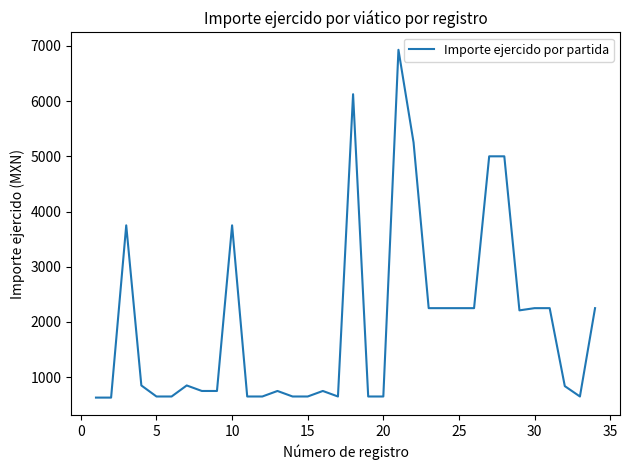

What is the greatest value displayed?

6929.2